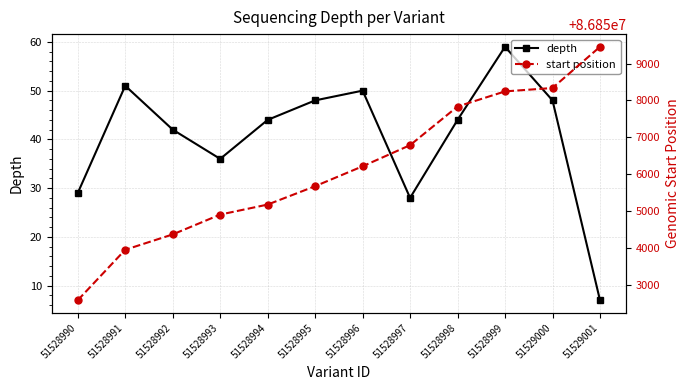

What is the difference between the maximum and minimum values in the start position series?

6886